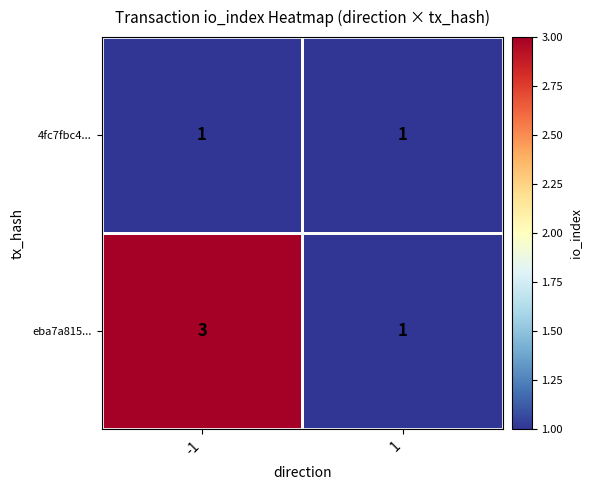

At which category does the chart reach its peak across all series?

-1